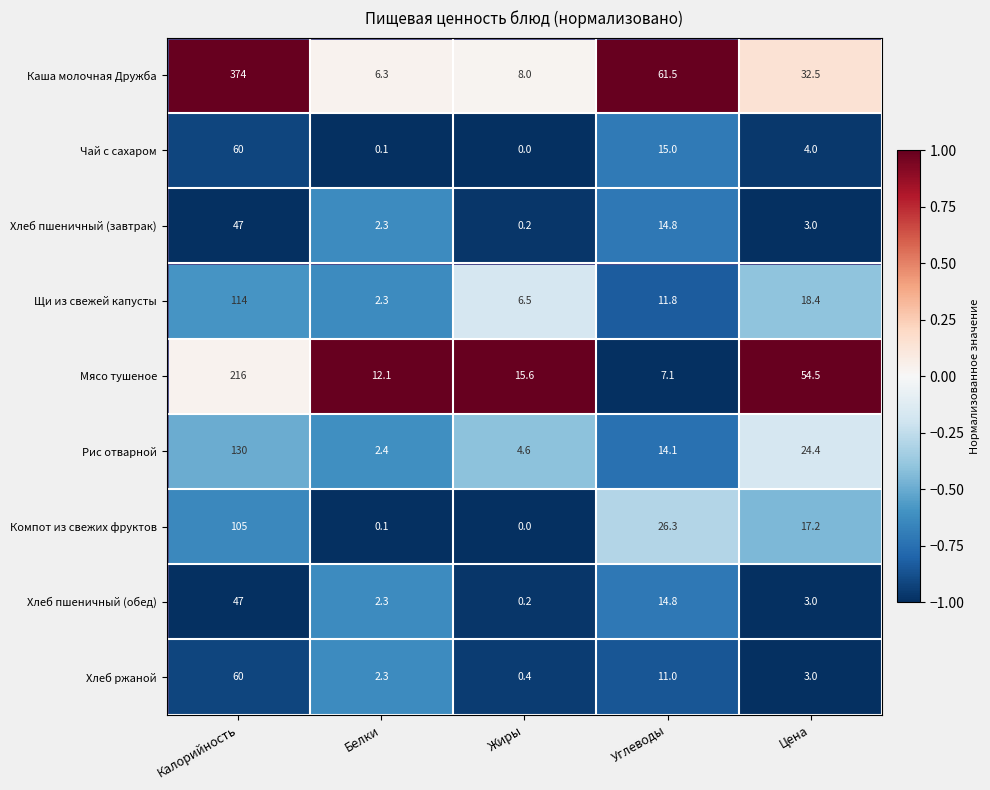

Which category has the highest value across all series?

Калорийность